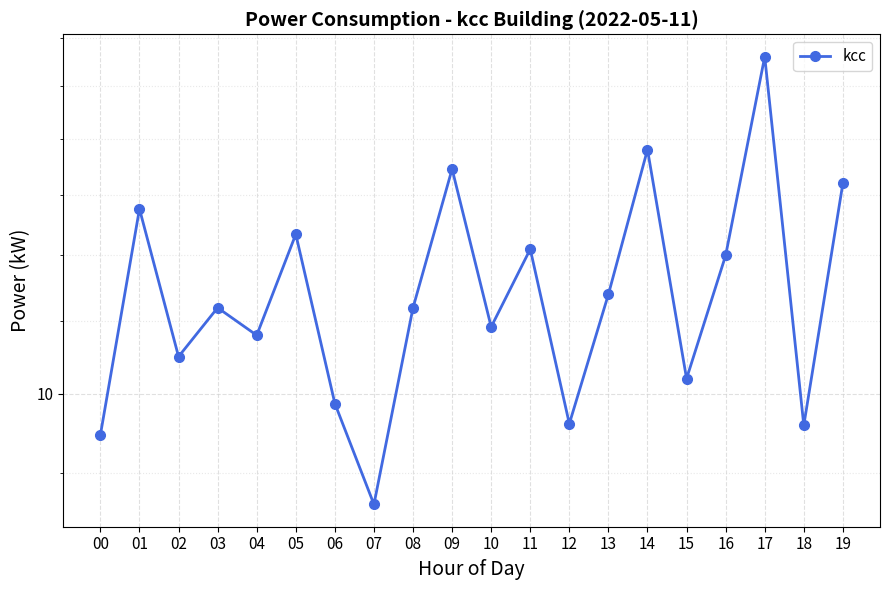

True or false: the data has more than 1 interior local peaks.

True